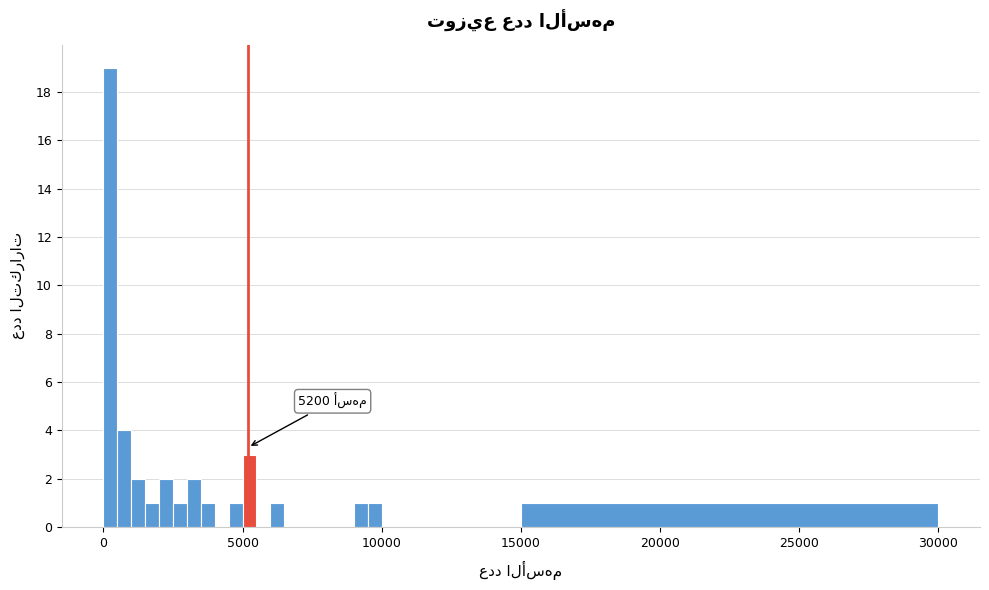

Read against the x-axis, roughly where is the centre of the tallest bar?

500